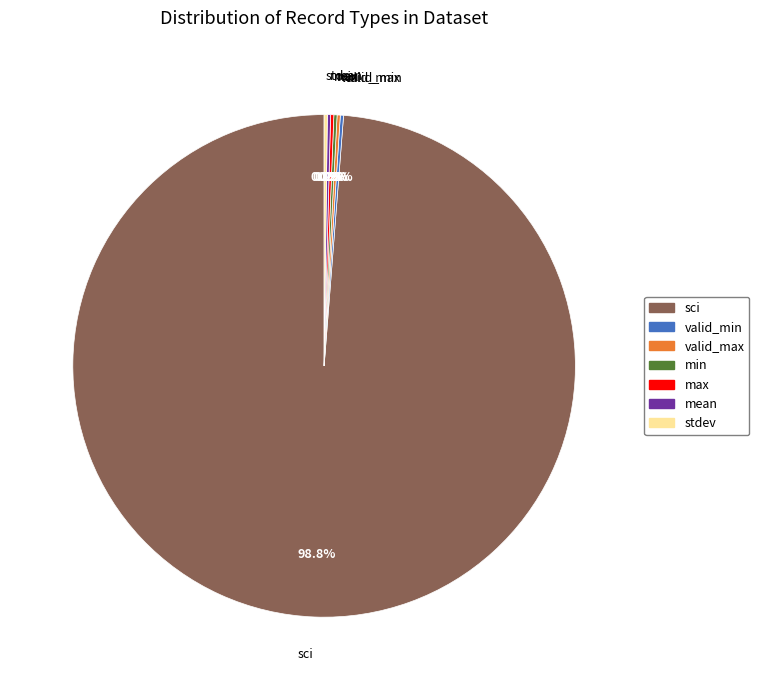

How much of the chart is everything except sci?

1.2%